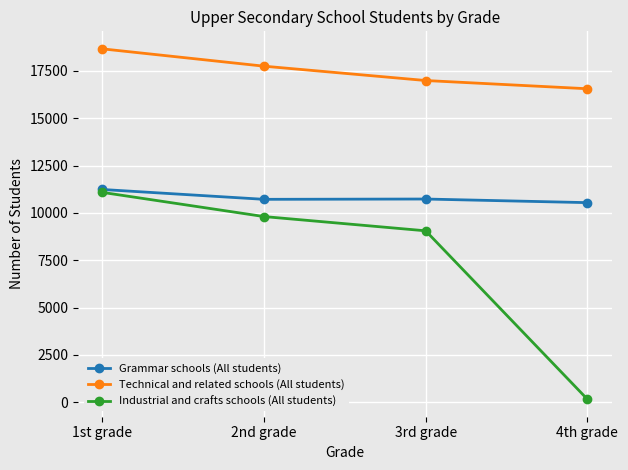

True or false: Technical and related schools (All students) has a value of 16987 at 3rd grade.

True